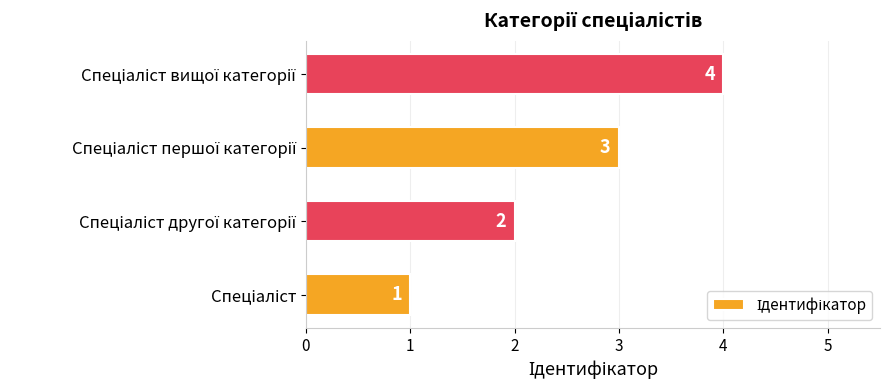

What is the maximum value shown in the chart?

4